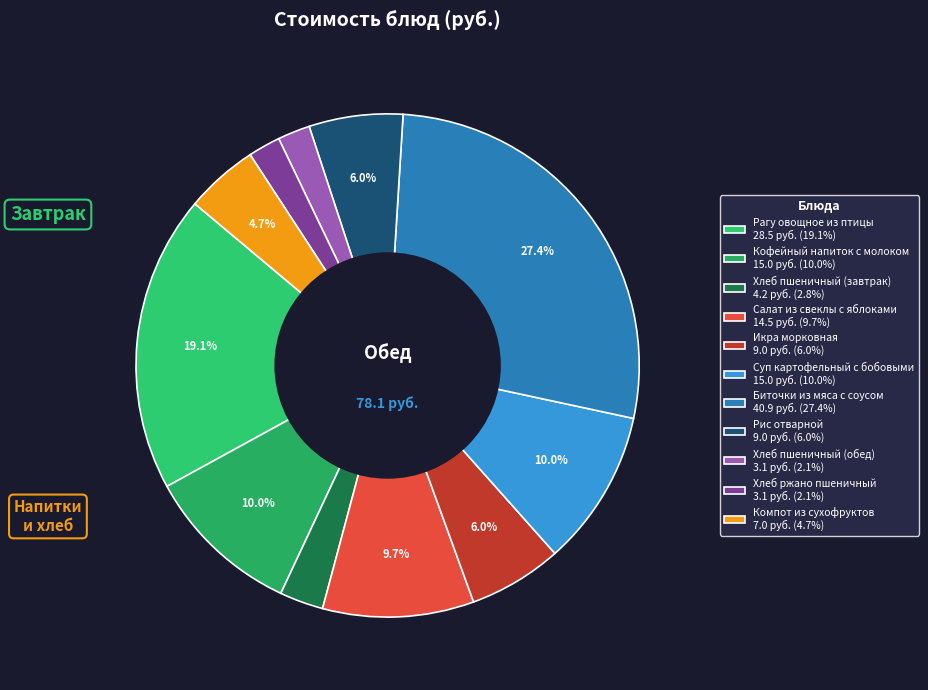

Approximately how many times larger is the value at Рис отварной compared to Рагу овощное из птицы?

0.3